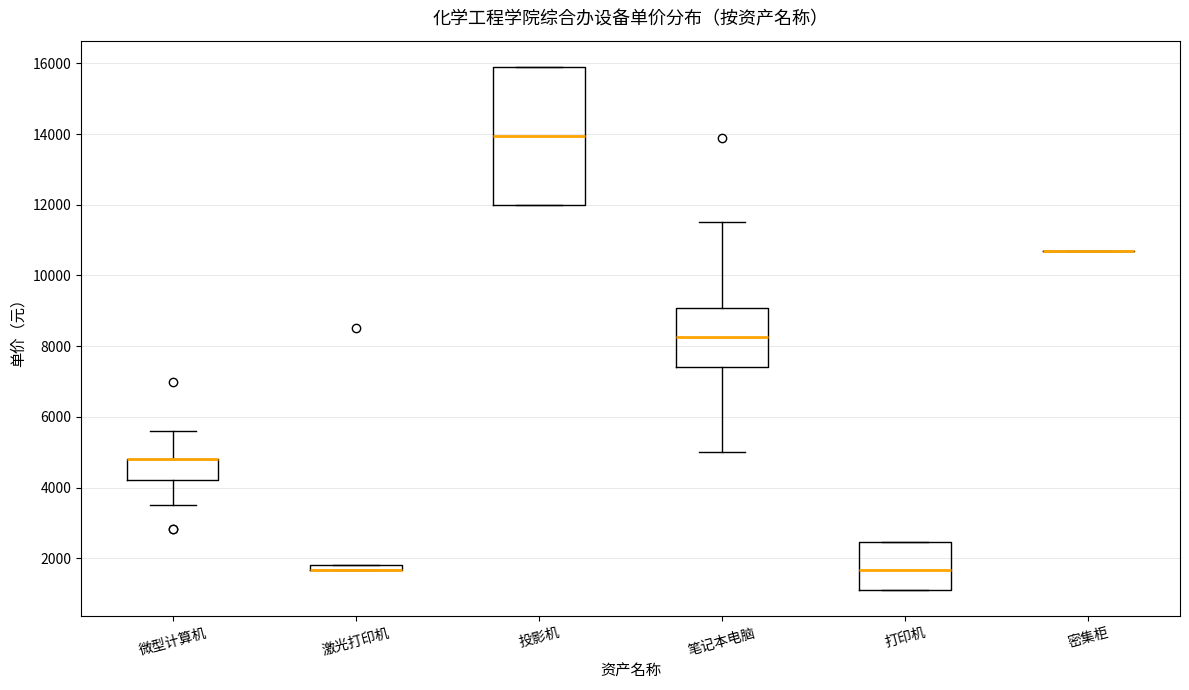

Where does the upper whisker of the box for 微型计算机 end on the y-axis? The values are not printed on the chart, so give them approximately, as read against the axis.

5600